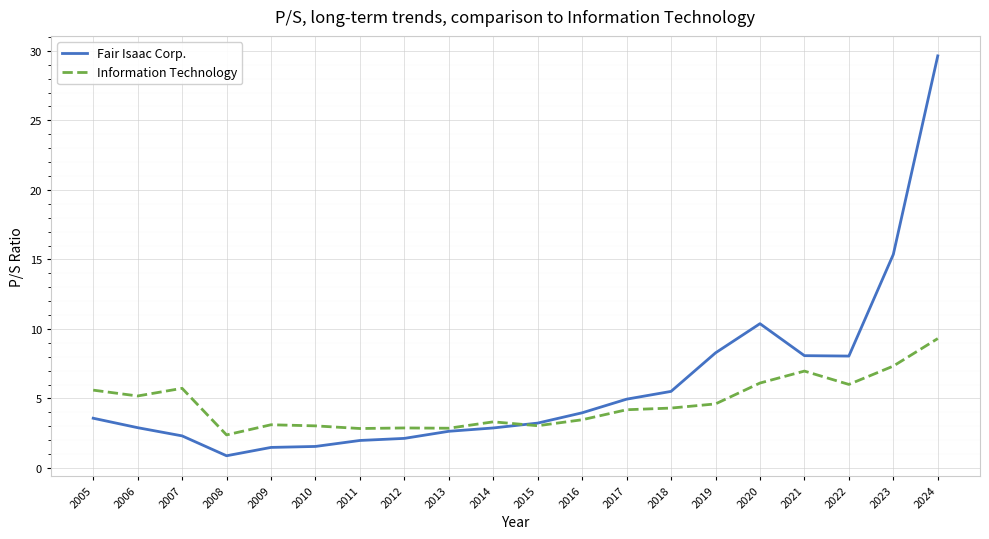

What is the maximum value for Information Technology?

9.3